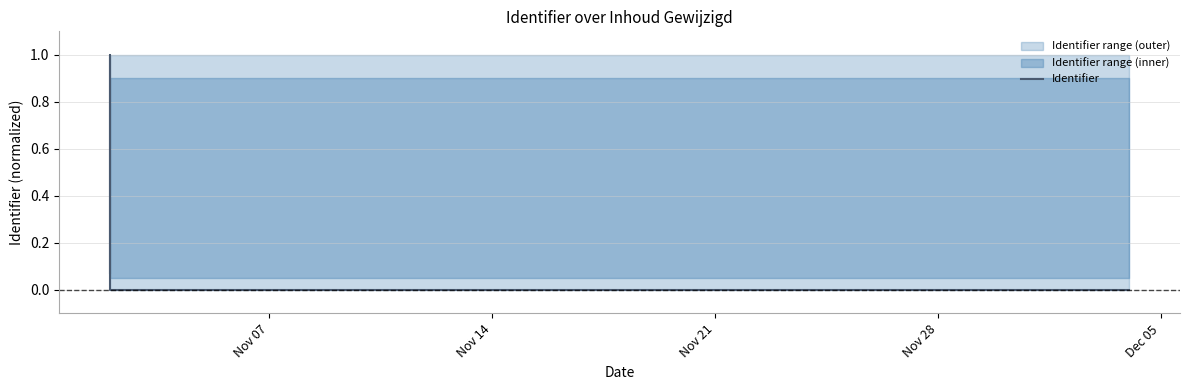

What is the average value?

0.4